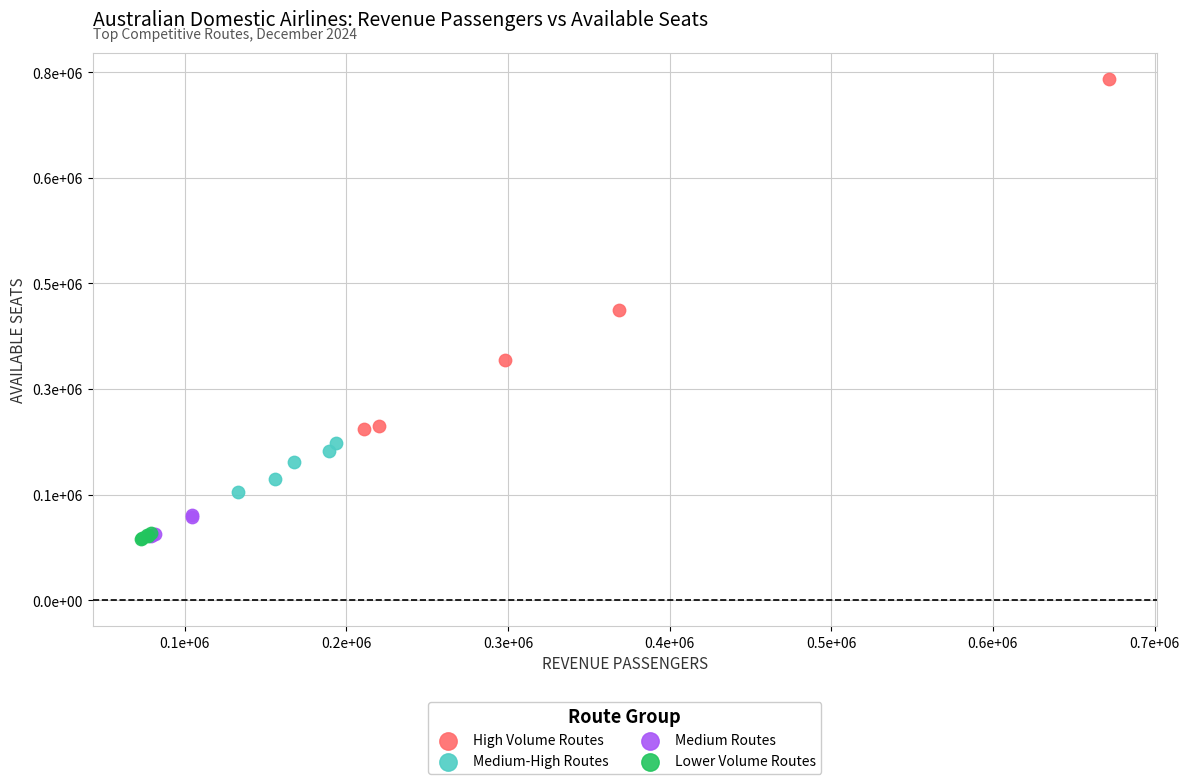

What are all the series names shown in the legend?

High Volume Routes, Medium-High Routes, Medium Routes, Lower Volume Routes